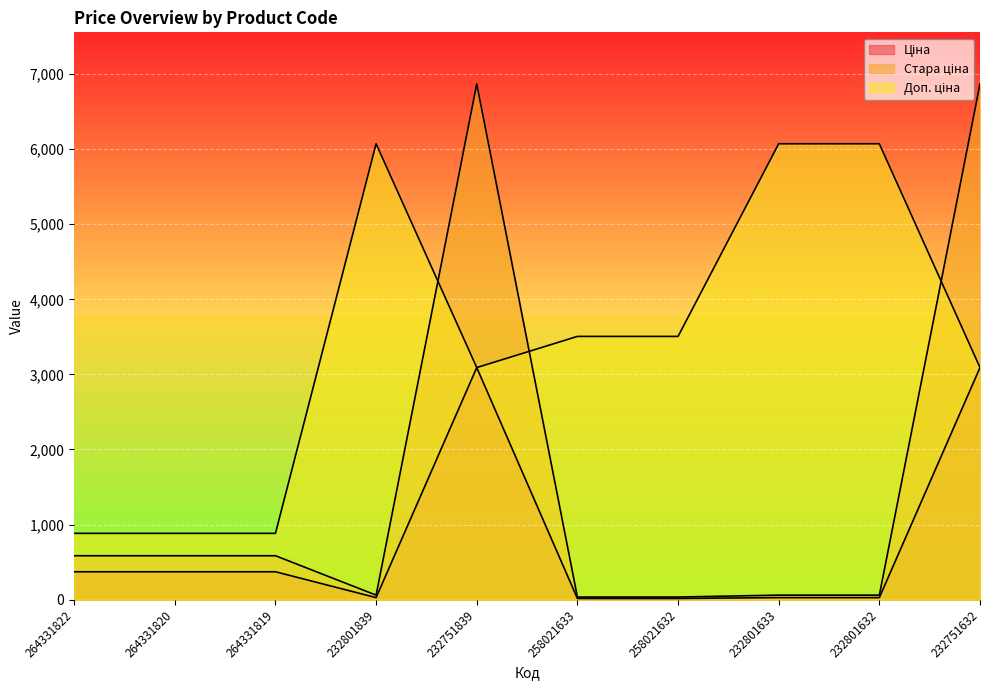

Rank the series by their maximum value, from lowest to highest.

Ціна, Доп. ціна, Стара ціна